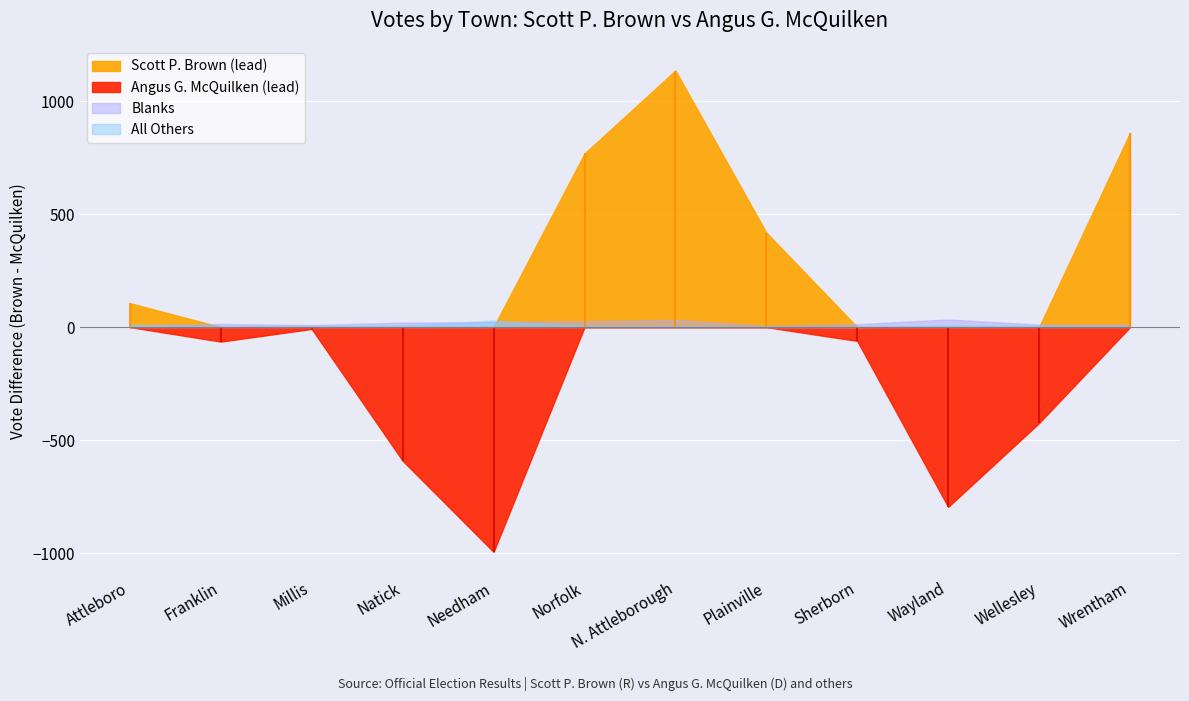

What are all the series names shown in the legend?

Scott P. Brown, Angus G. McQuilken, Blanks, All Others